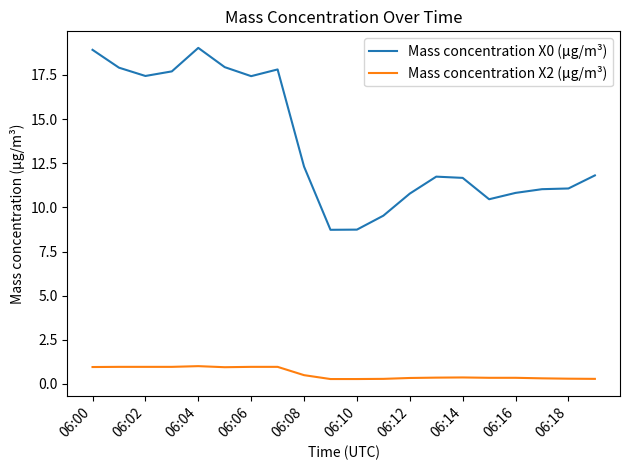

Which series has the largest total across all categories?

Mass concentration X0 (μg/m³)